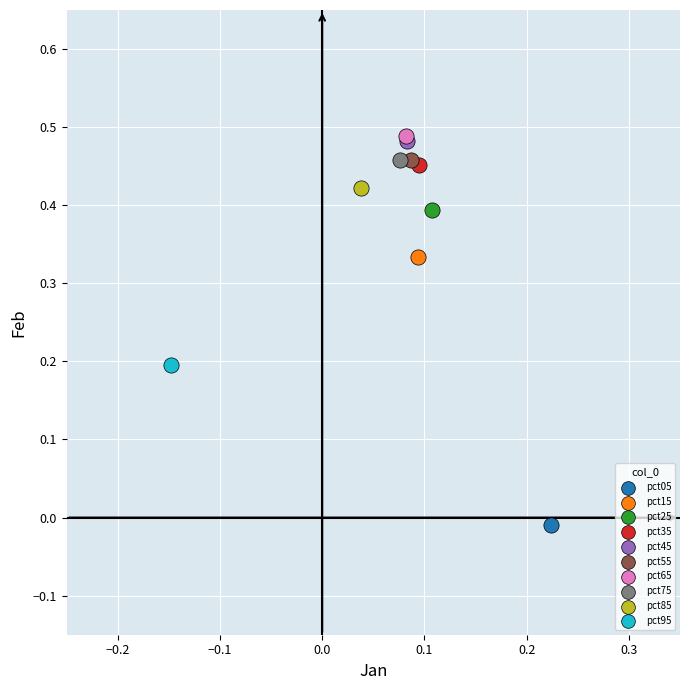

What are all the series names shown in the legend?

pct05, pct15, pct25, pct35, pct45, pct55, pct65, pct75, pct85, pct95